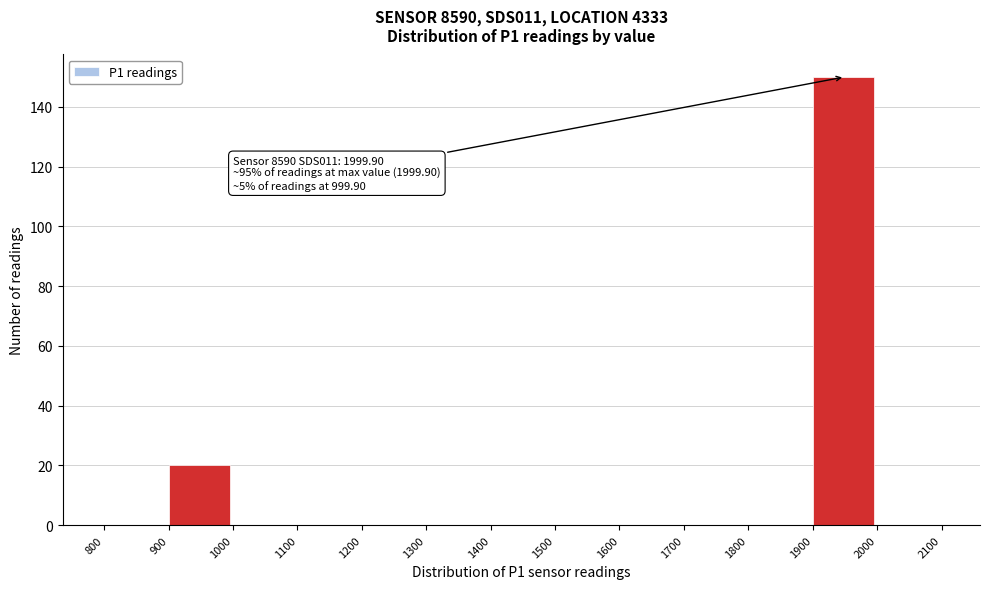

Over which range of the x-axis is the bar tallest?

1900 to 2000